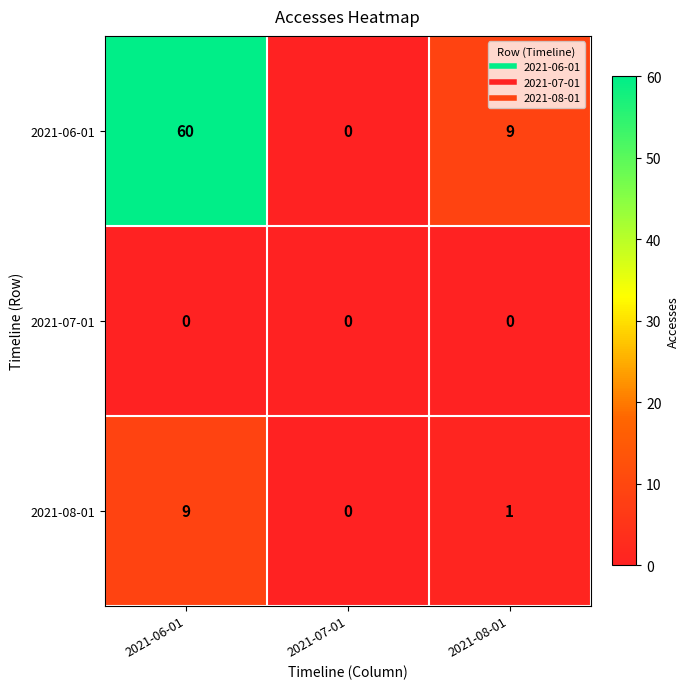

What is the difference between the 2021-06-01 values at 2021-06-01 and 2021-07-01?

60